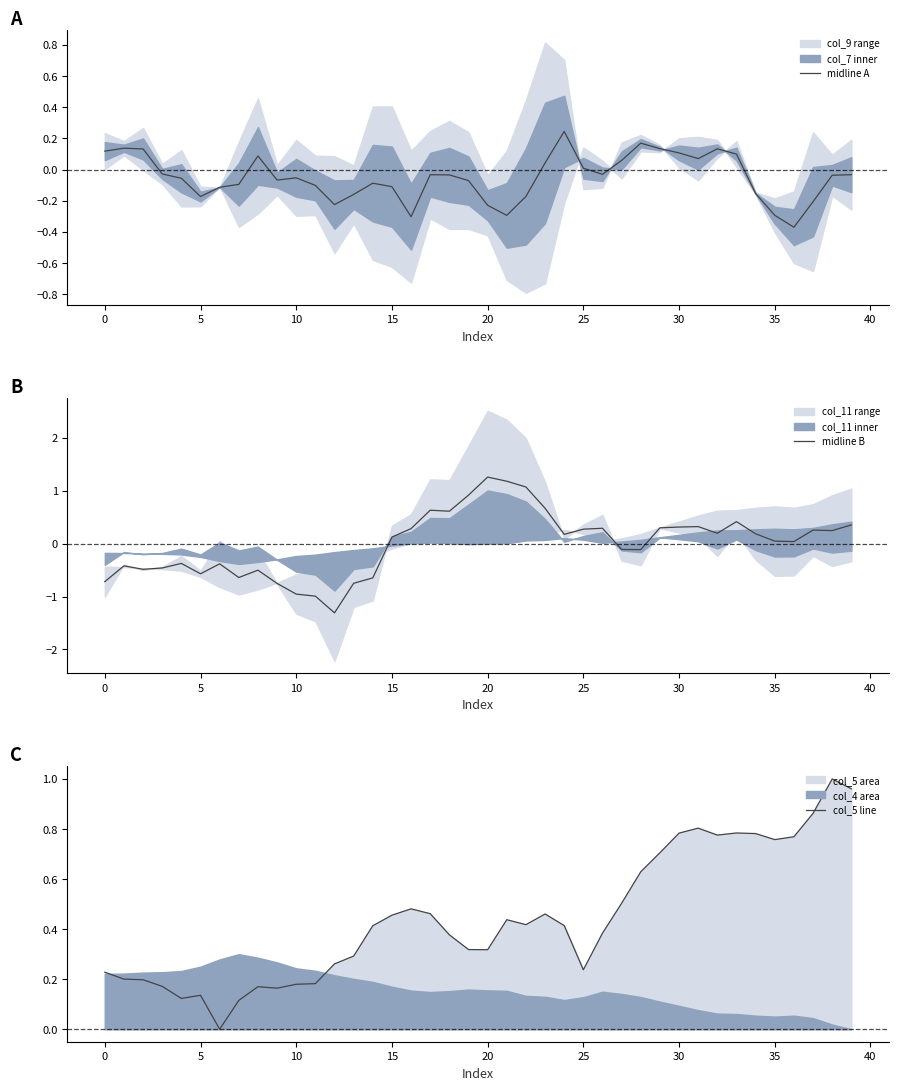

What is the sum of all midline A values?

-2.0